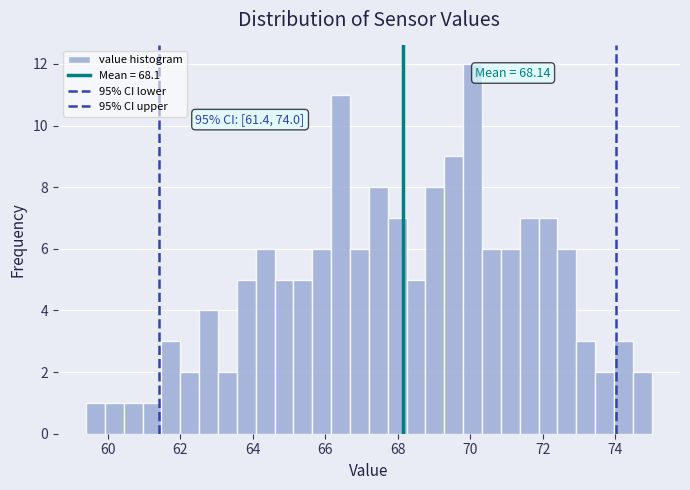

Around what value on the x-axis is the tallest bar? Give the approximate position of its centre, as read against the axis.

70.0